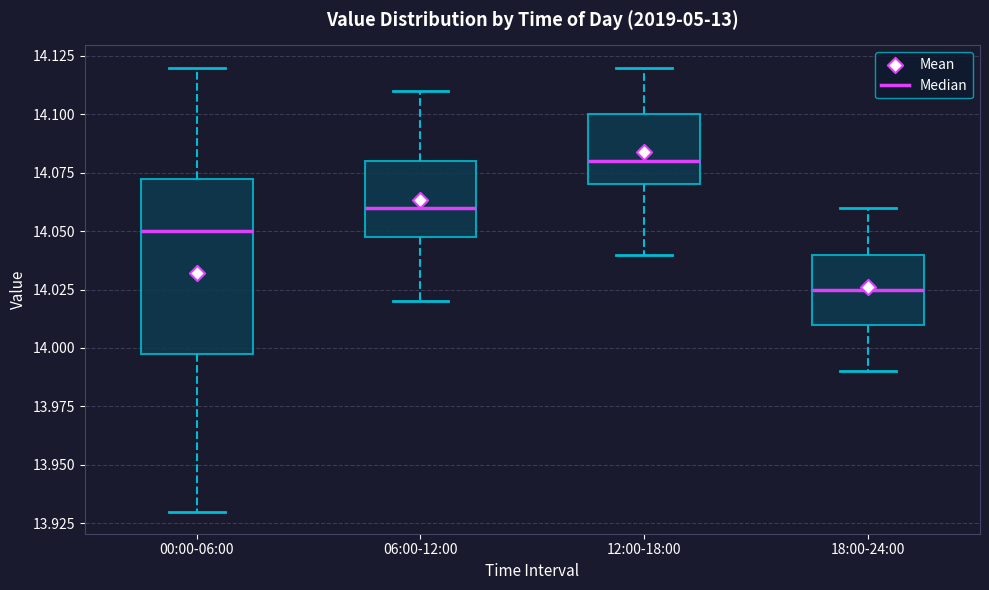

Comparing the boxes themselves (not the whiskers), which one is the tallest?

00:00-06:00